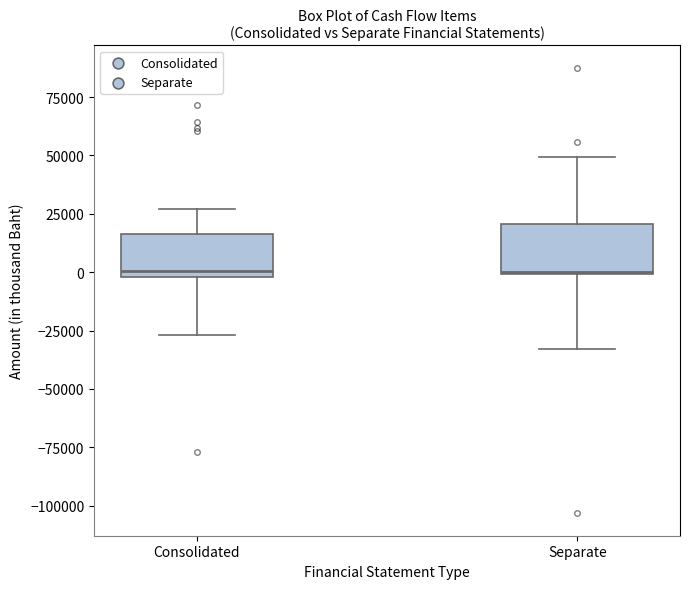

Reading left to right, transcribe this box plot: for each box, give where its median line is, the range the box spans, and where its two whiskers end, as read against the y-axis. The values are not printed on the chart, so give them approximately, as read against the axis.

Consolidated: median 0 (just above the box's lower edge), box 0 to 15000, whiskers -25000 to 25000
Separate: median 0, box 0 to 20000, whiskers -35000 to 50000